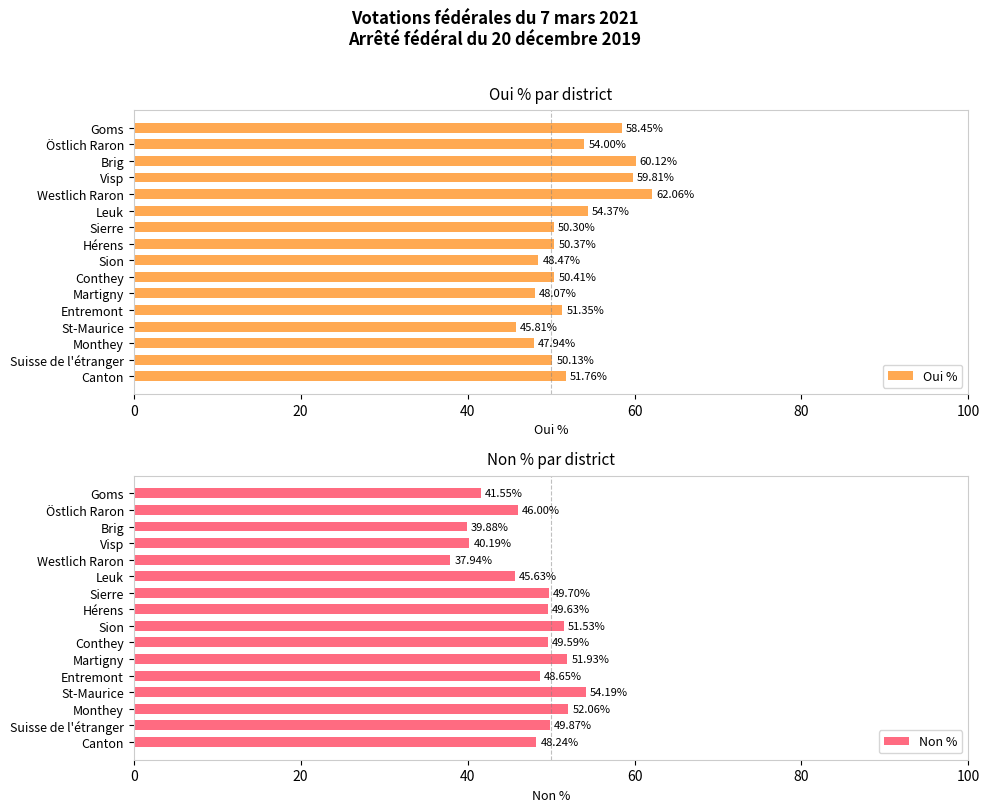

Reading right to left, transcribe all the data shown in this chart.

Oui %: 51.8	50.1	47.9	45.8	51.4	48.1	50.4	48.5	50.4	50.3	54.4	62.1	59.8	60.1	54.0	58.5
Non %: 48.2	49.9	52.1	54.2	48.6	51.9	49.6	51.5	49.6	49.7	45.6	37.9	40.2	39.9	46.0	41.5